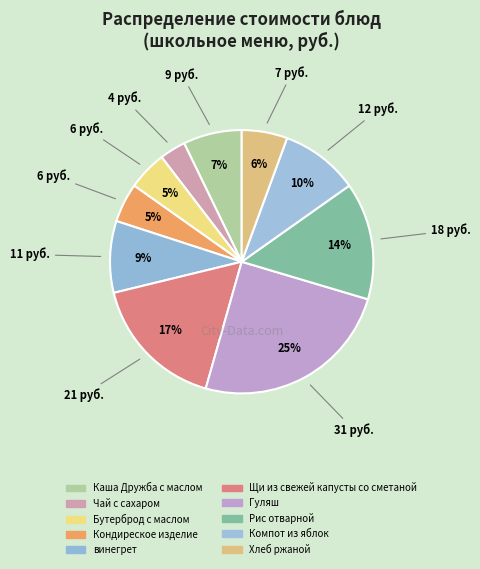

How many slices are in this pie chart?

10